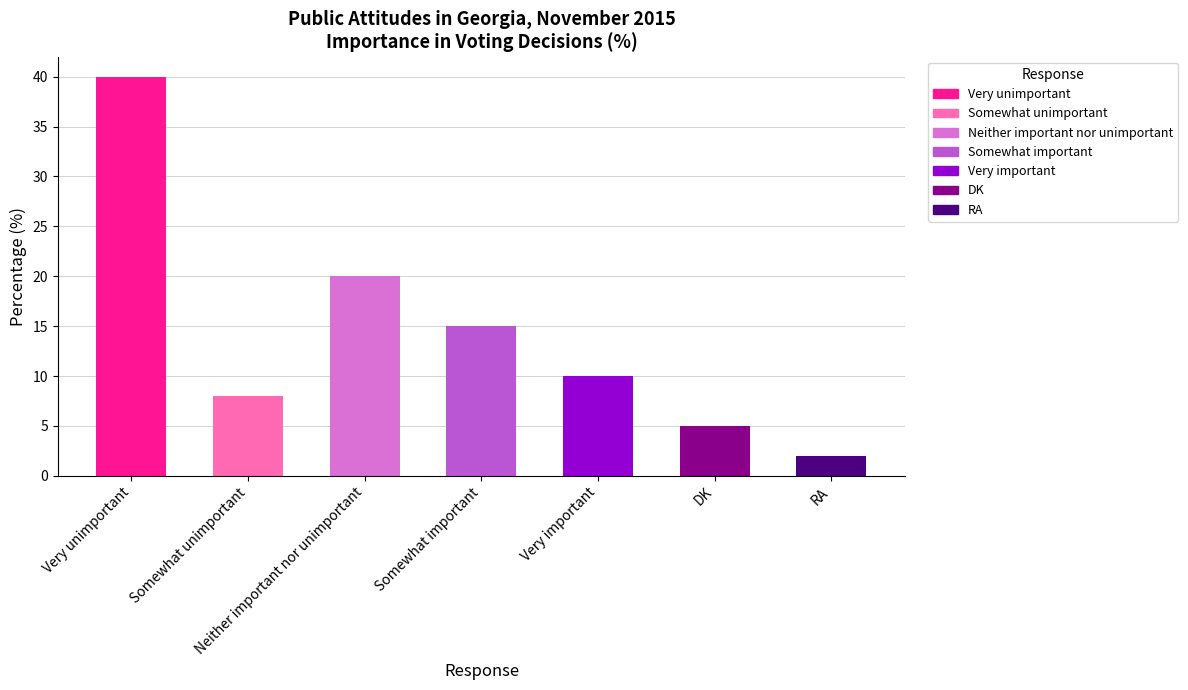

What is the label of the 1st bar from the left?

Very unimportant